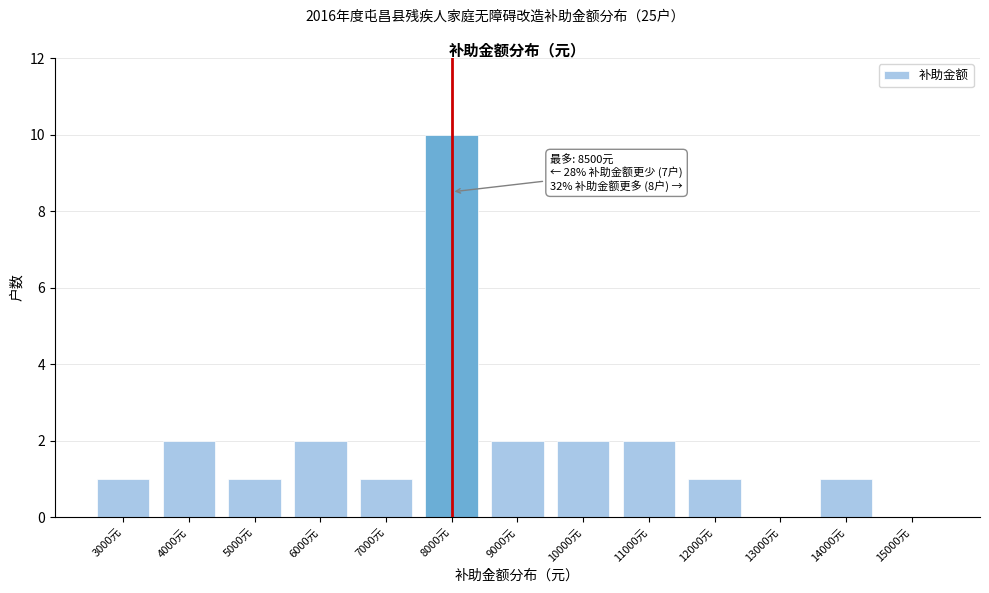

Reading right to left, what are all the values shown in this chart?

15000元=0	14000元=1	13000元=0	12000元=1	11000元=2	10000元=2	9000元=2	8000元=10	7000元=1	6000元=2	5000元=1	4000元=2	3000元=1